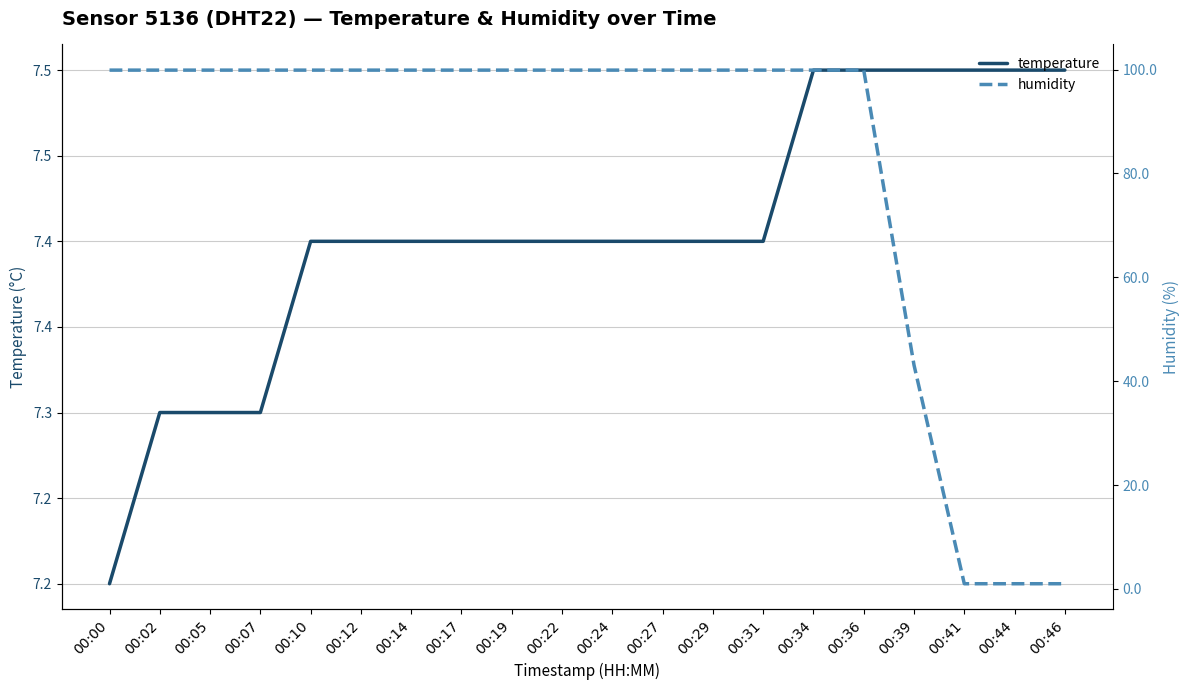

Which series has the widest spread of values?

humidity